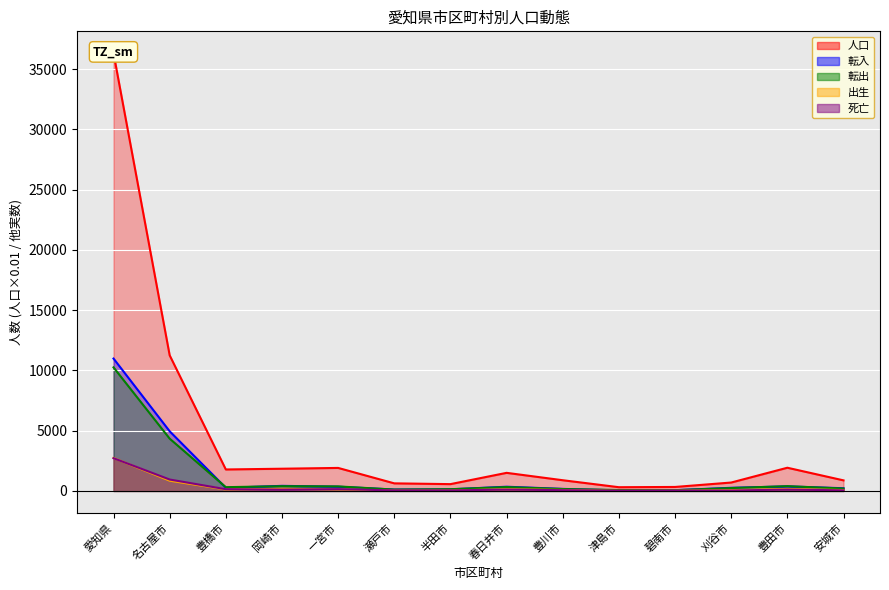

The 転入 series shows 631.3 at 春日井市. True or false?

False